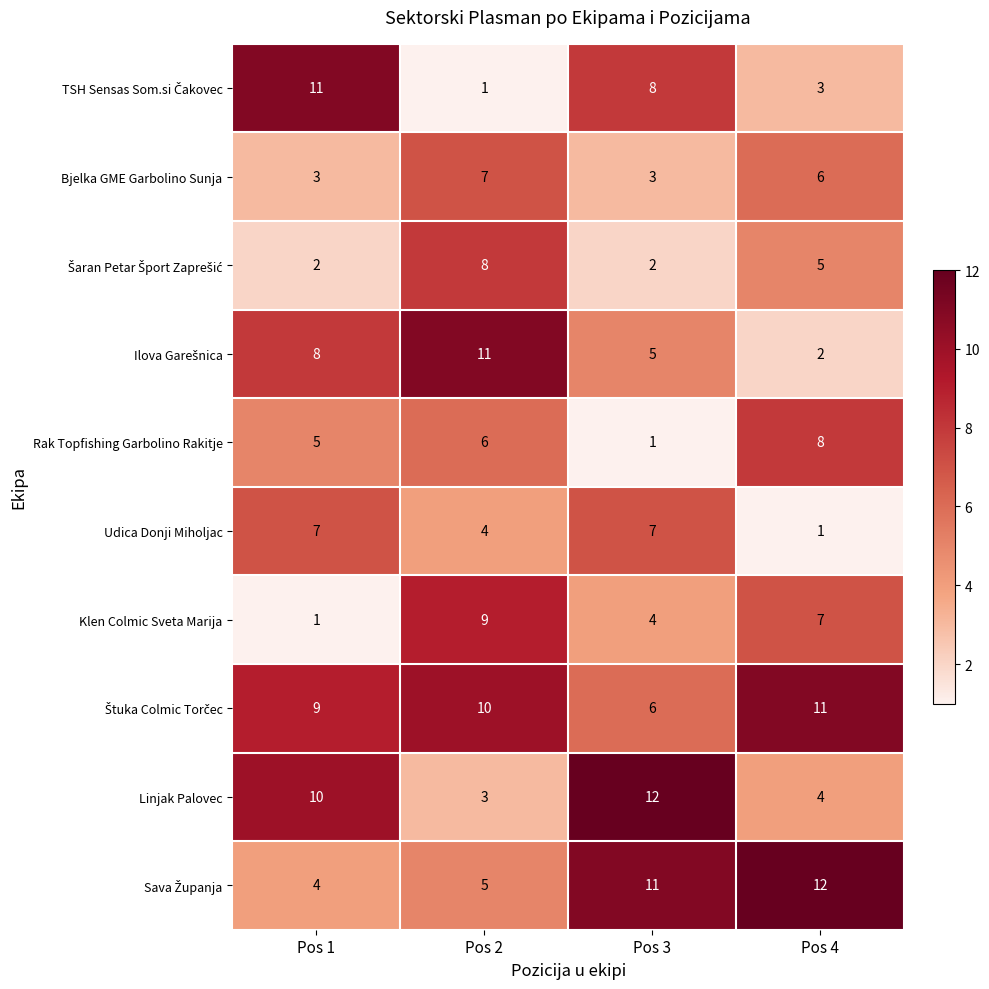

What is the maximum value for Klen Colmic Sveta Marija?

9